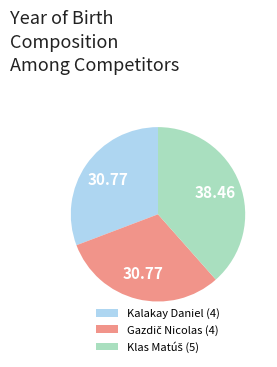

Is there any slice that represents more than half of the pie?

No